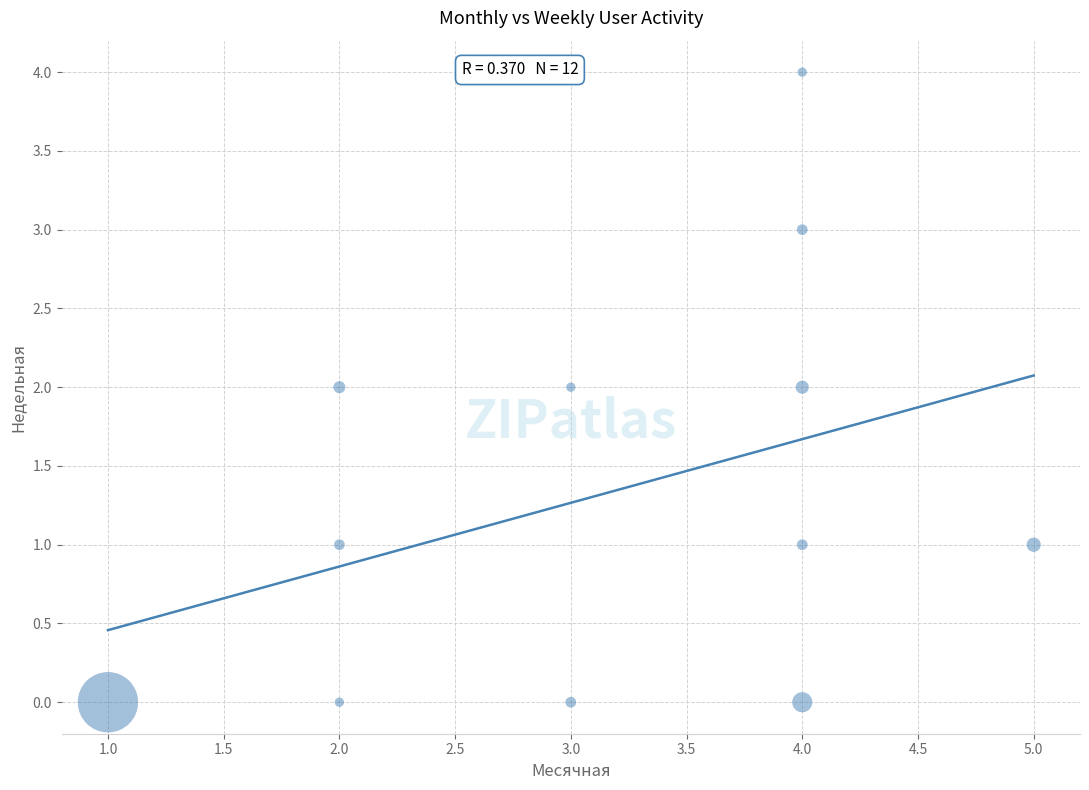

What is the range of Y values (max minus min)?

4